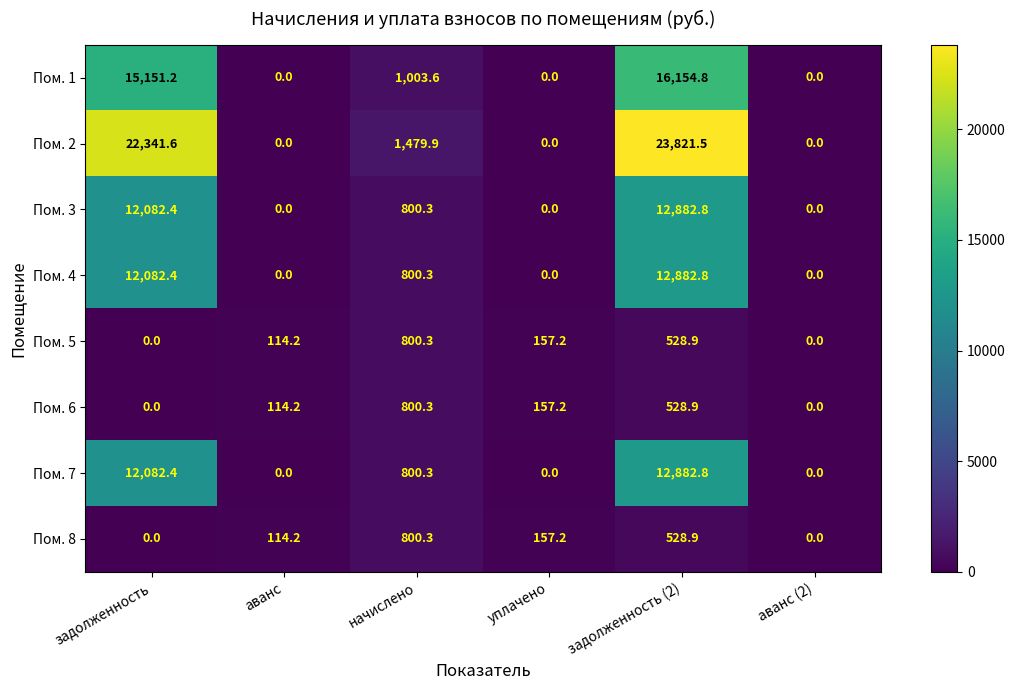

At which category is the sum across all series the highest?

задолженность (2)